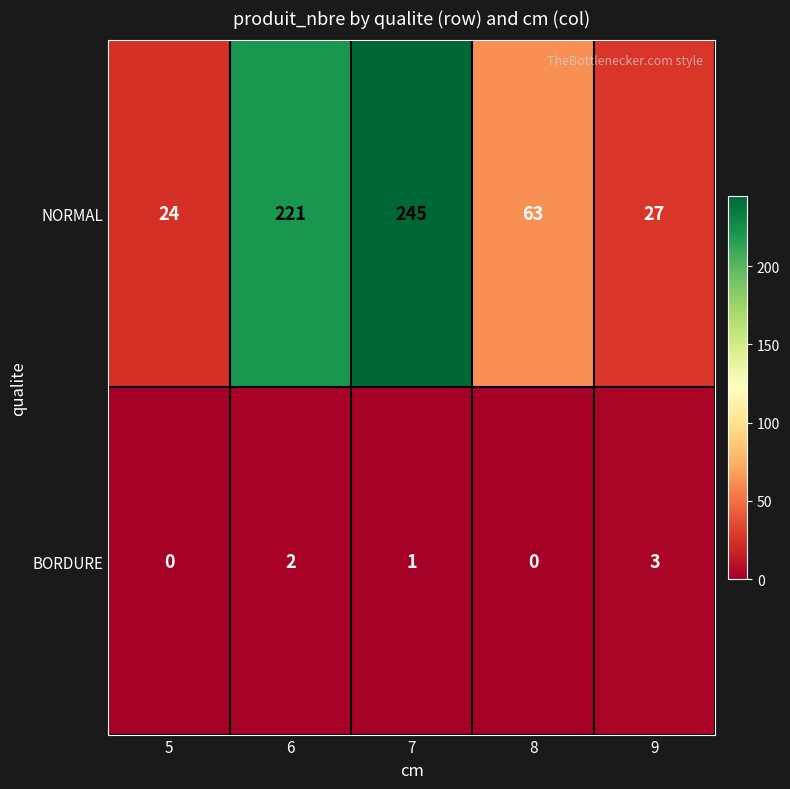

Rank the series by their maximum value, from lowest to highest.

BORDURE, NORMAL